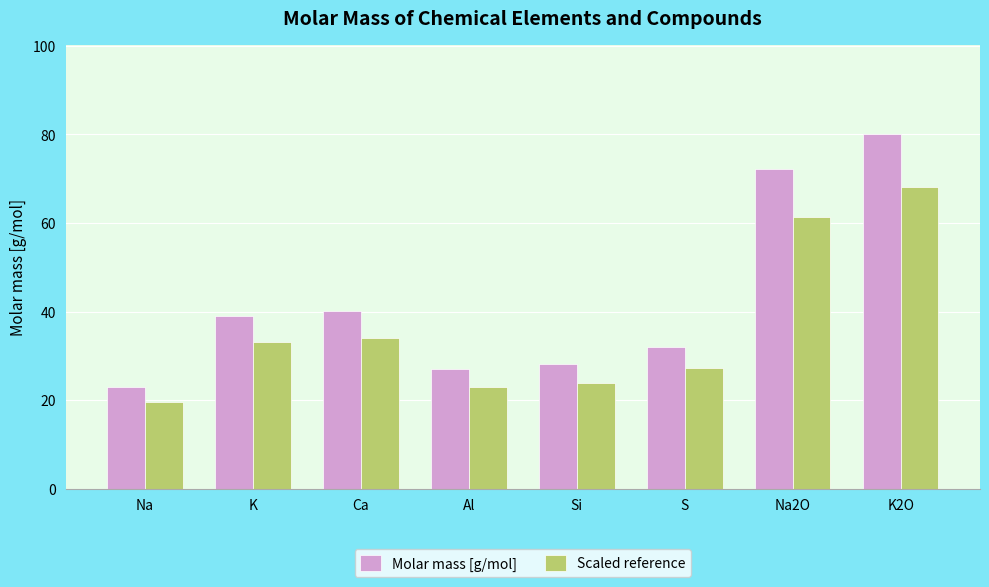

What is the difference between the Scaled reference values at Ca and K?

0.8